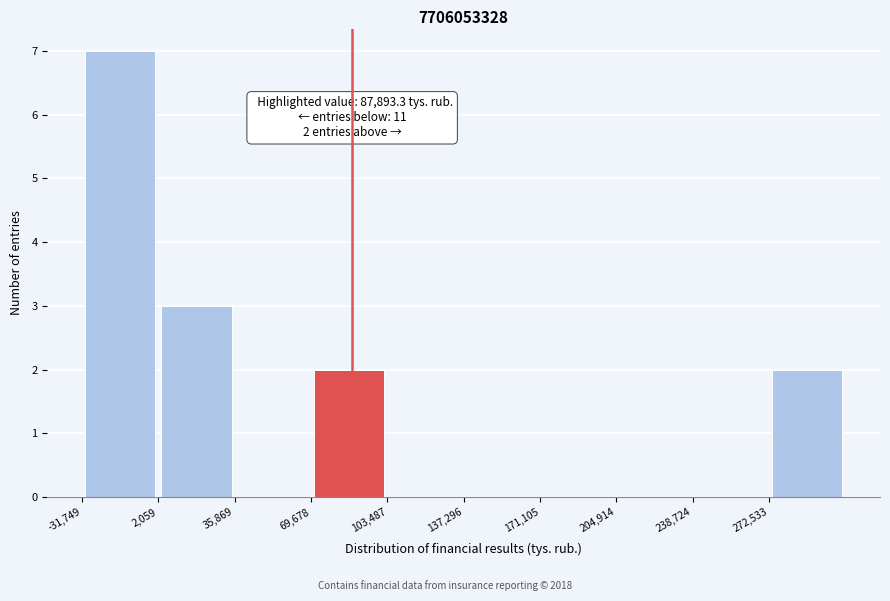

Which range on the x-axis has the tallest bar?

-30000 to 0